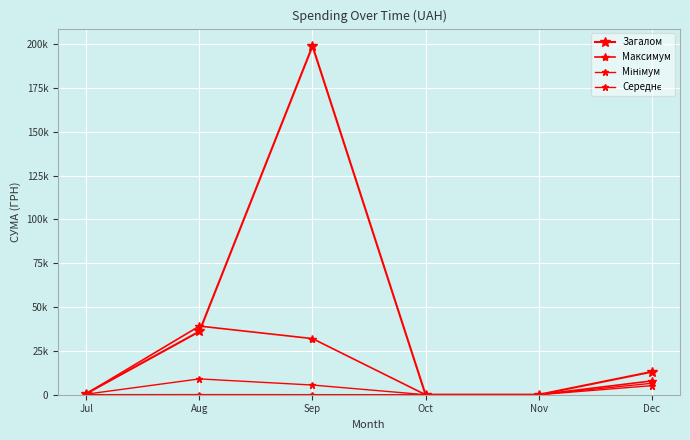

What is the greatest value displayed?

198879.7